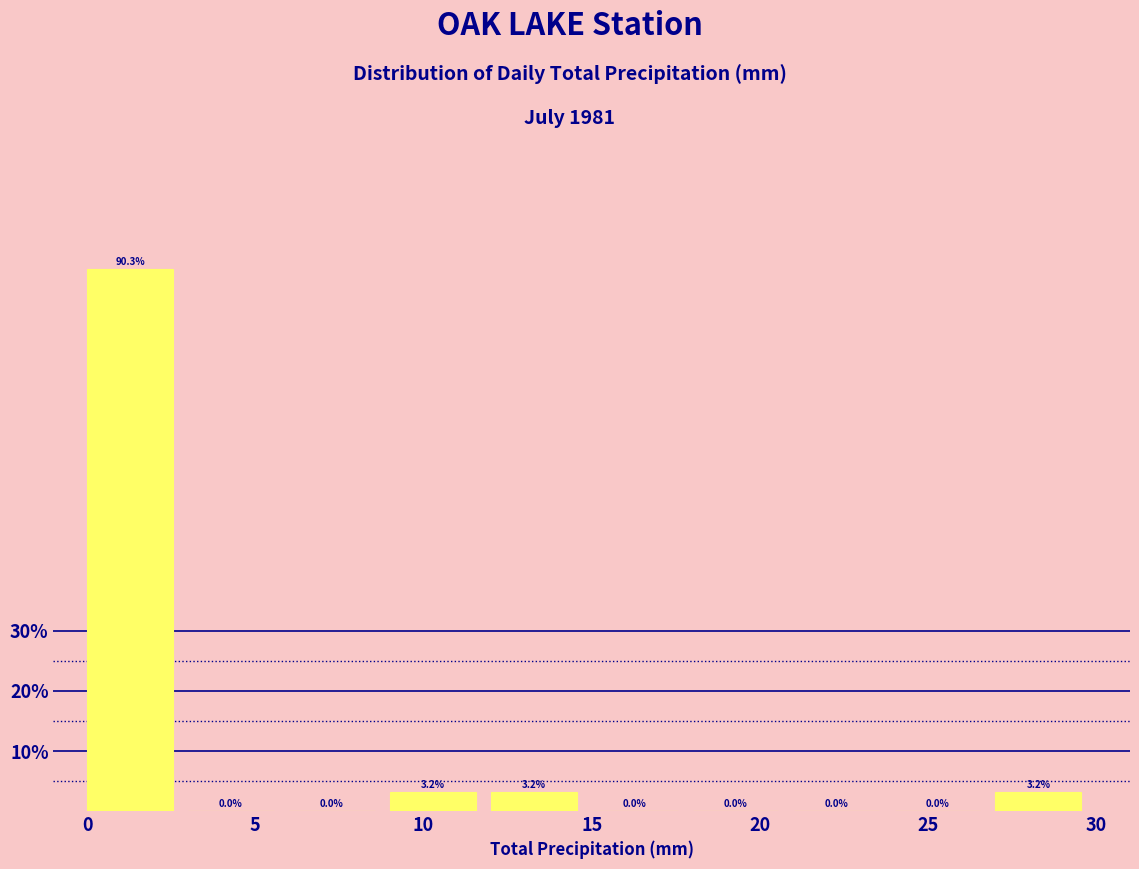

Over which range of the x-axis is the bar tallest?

0 to 3